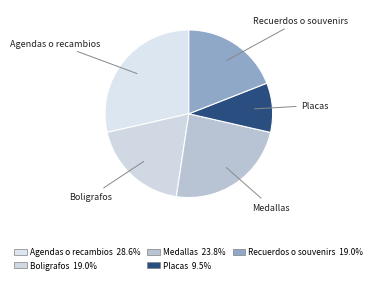

Combined, what portion of the pie is Placas and Medallas?

33.3%